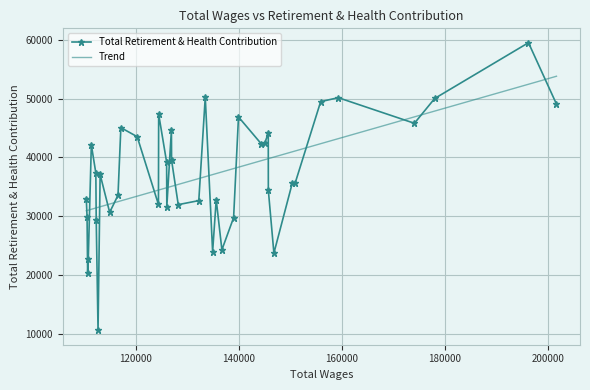

Which series has the widest spread of values?

Total Retirement & Health Contribution